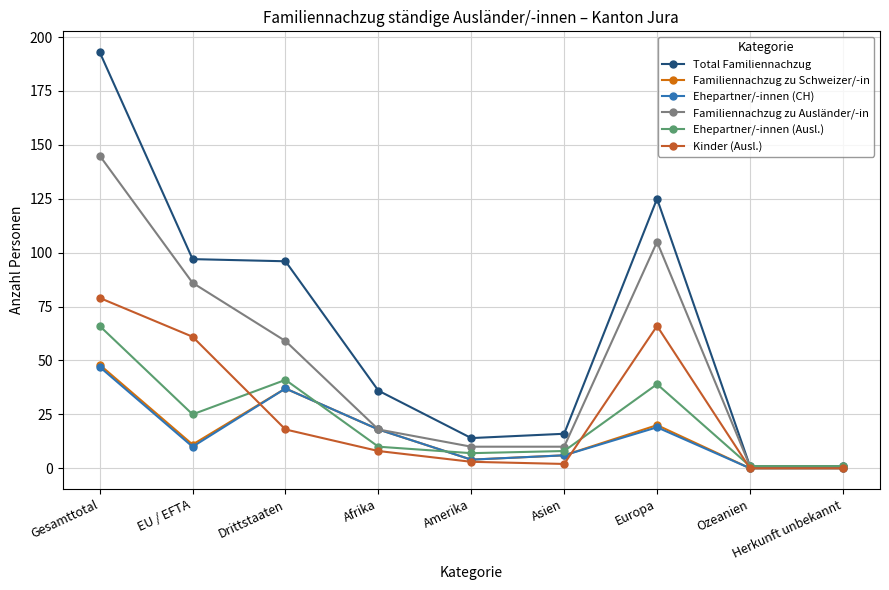

Which series changed the most between Asien and Ozeanien?

Total Familiennachzug